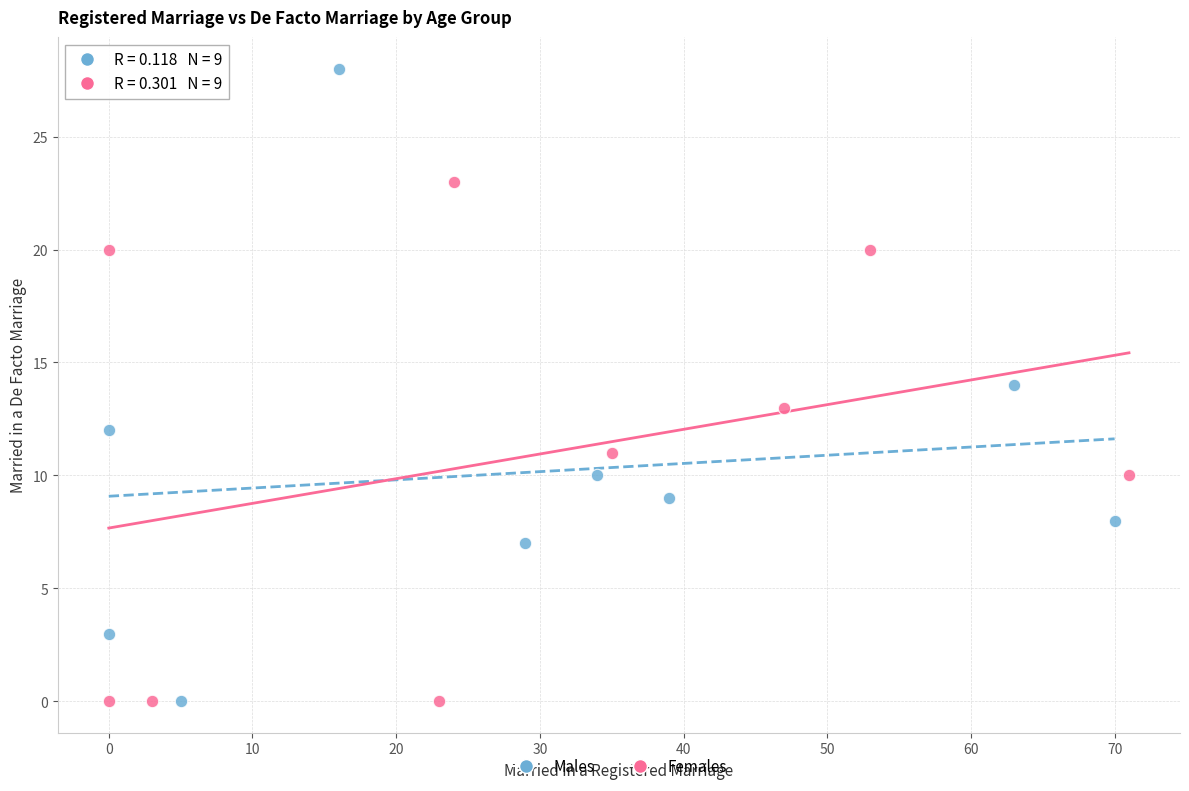

Which series contains the highest Y value?

Males